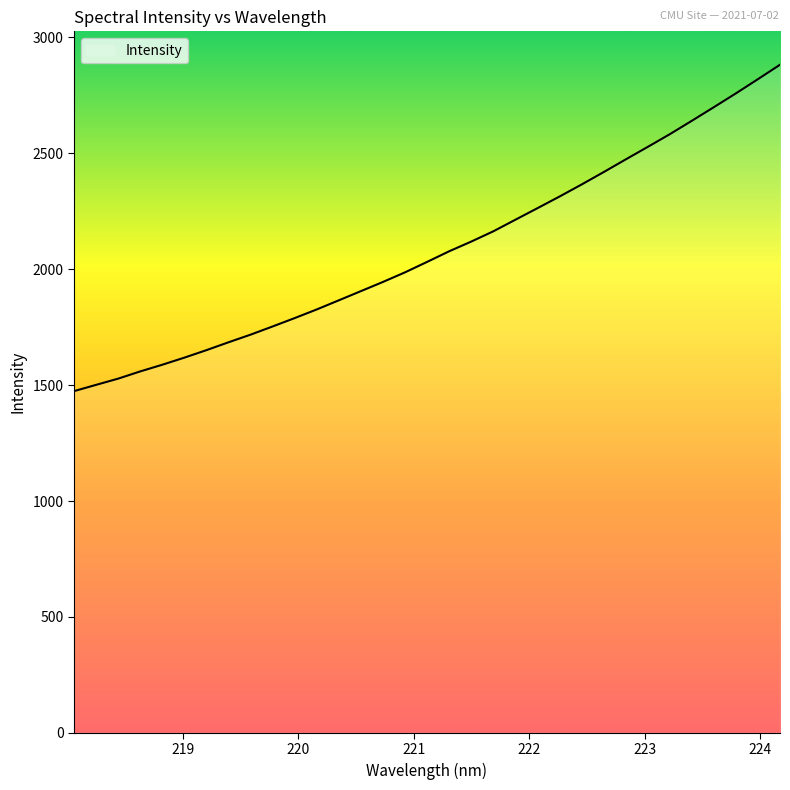

What is the difference between the maximum and minimum values?

1408.1